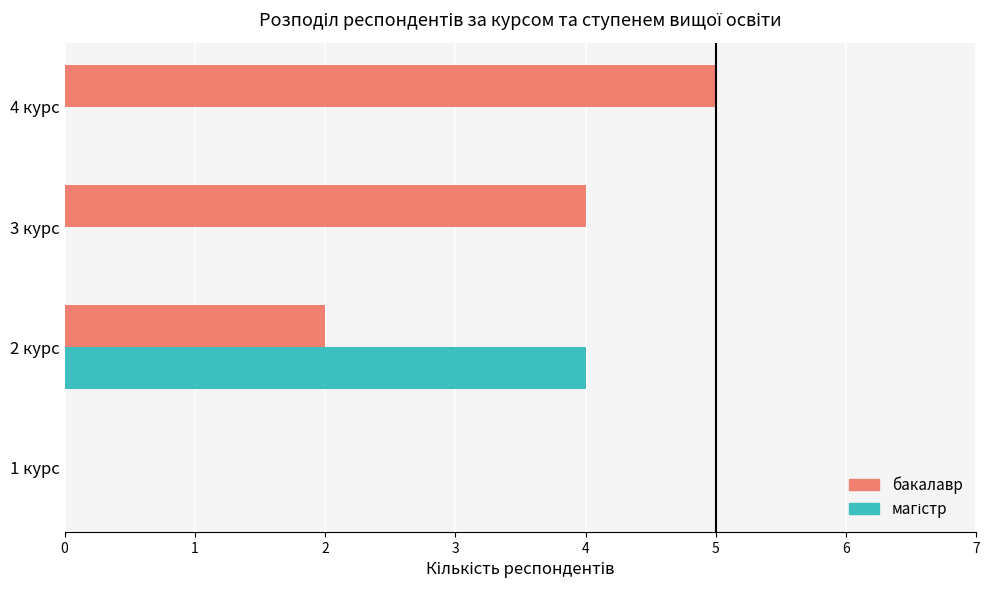

At which category is the sum across all series the highest?

2 курс